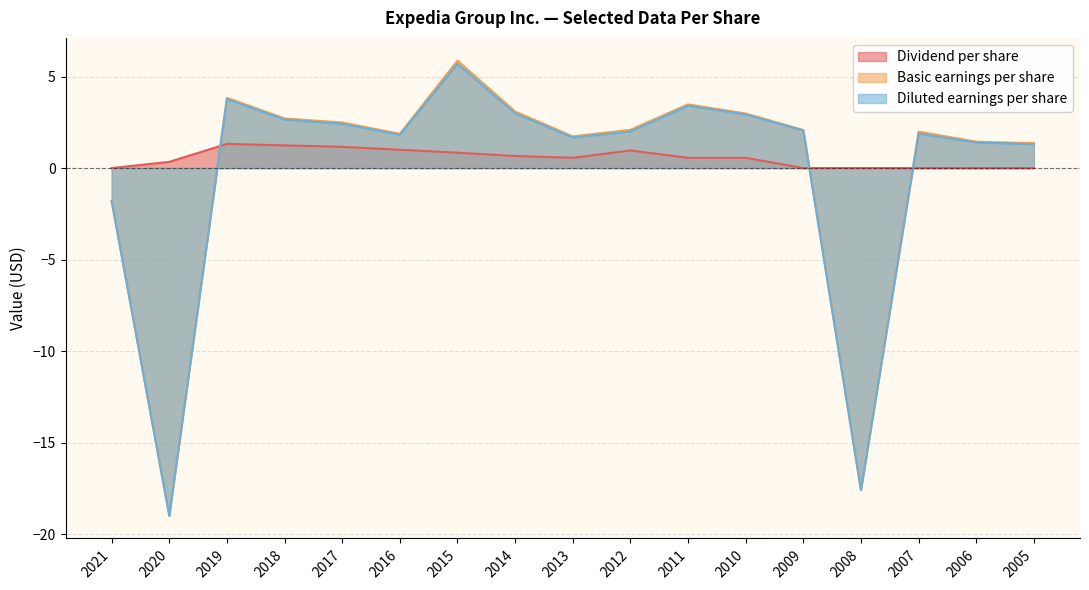

What is the value of the Diluted earnings per share point at the 8th from the left?

3.0